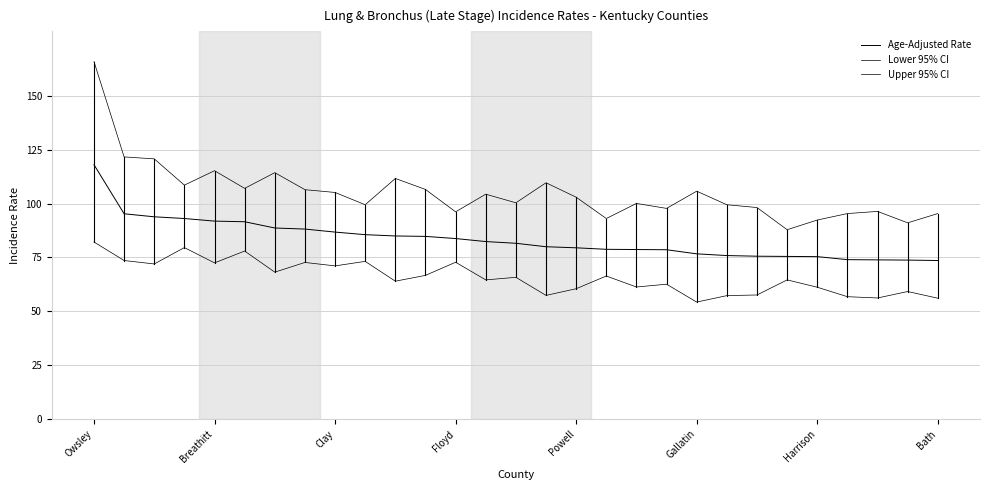

How many lines are shown in the chart?

3